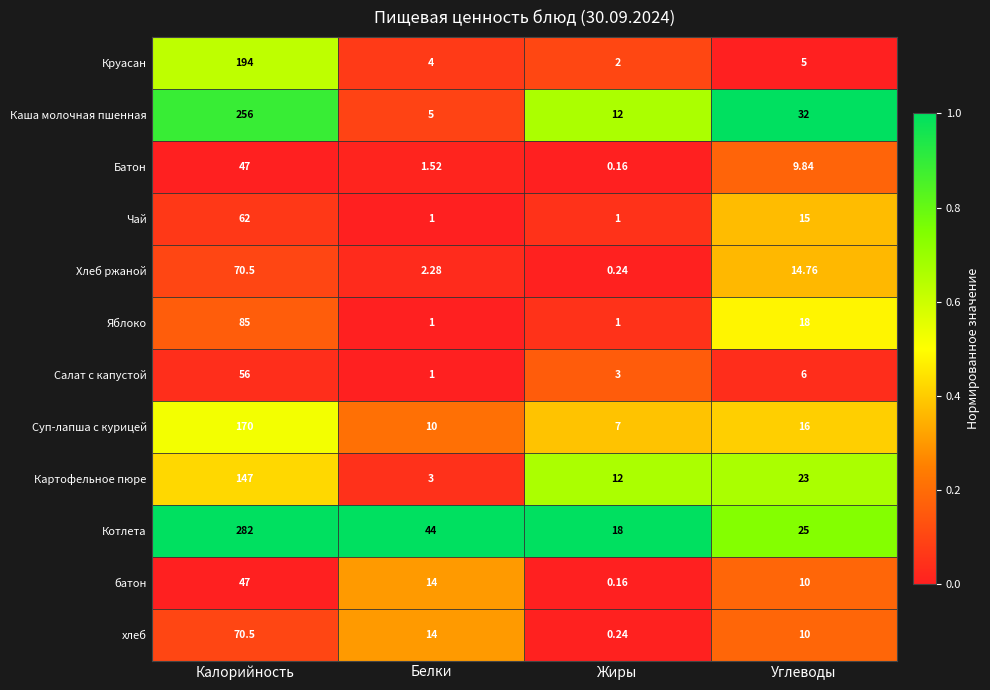

At which label is Хлеб ржаной closest to 35?

Углеводы